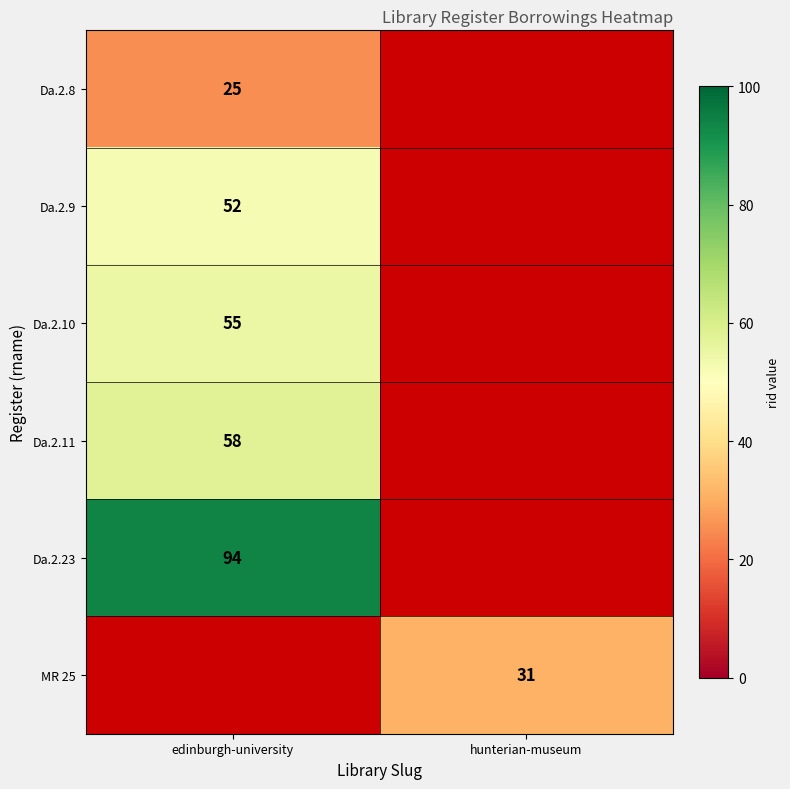

How many series are shown in this chart?

6